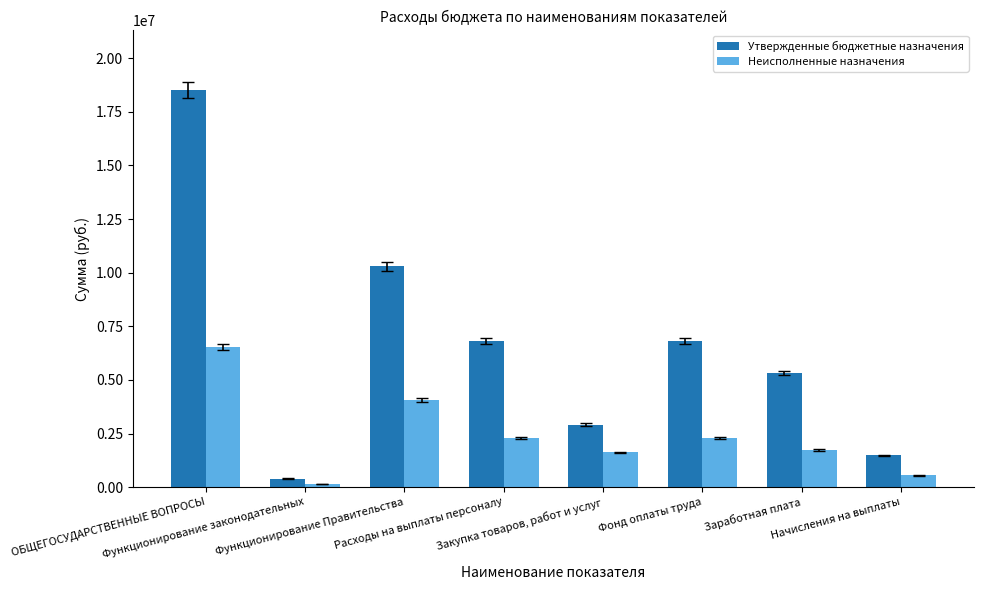

Read the Утвержденные бюджетные назначения value at Начисления на выплаты.

1490103.0